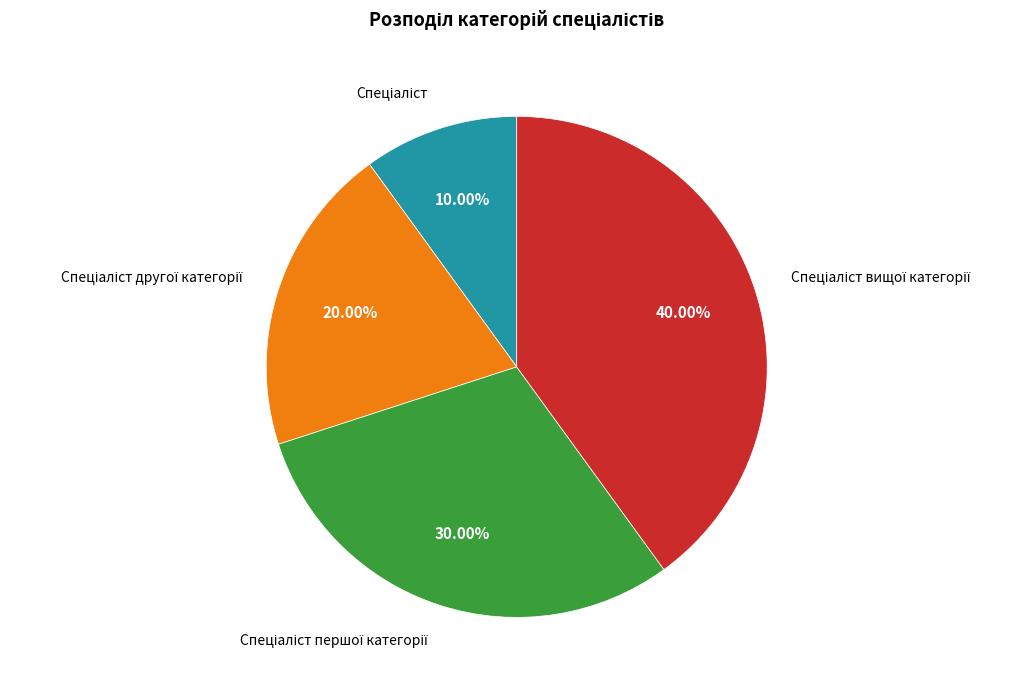

Is there a majority slice in this chart?

No